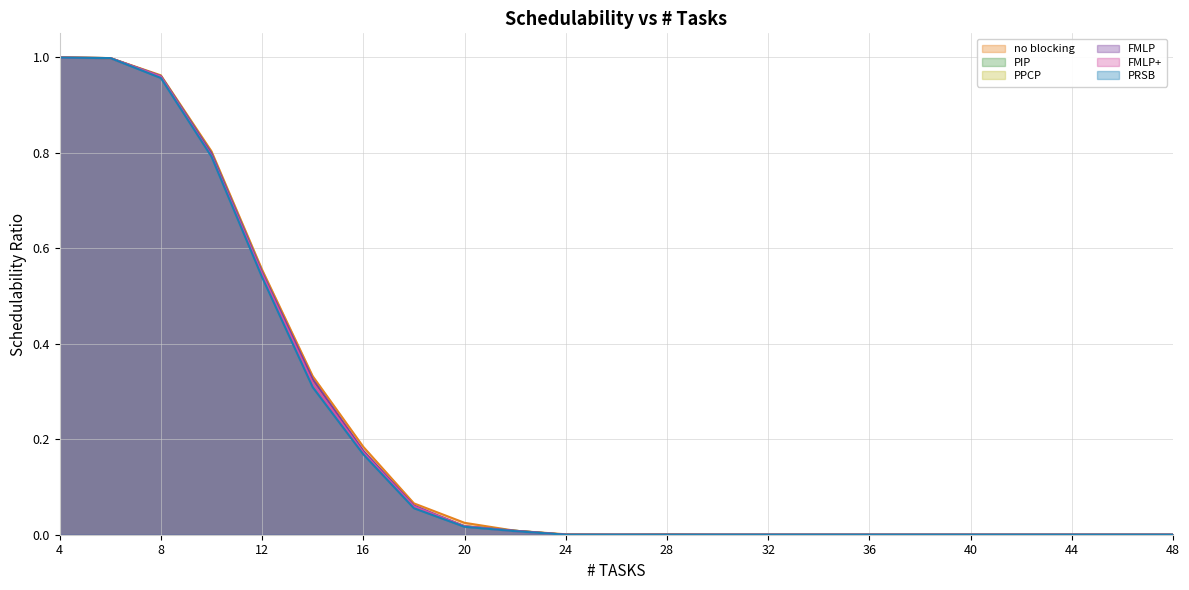

At which label does PIP reach its minimum?

24